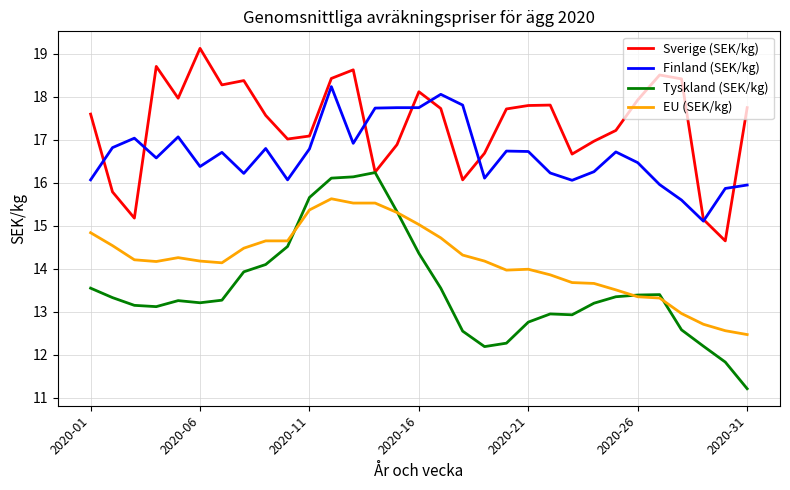

List the series in order of their peak value, highest first.

Sverige (SEK/kg), Finland (SEK/kg), Tyskland (SEK/kg), EU (SEK/kg)